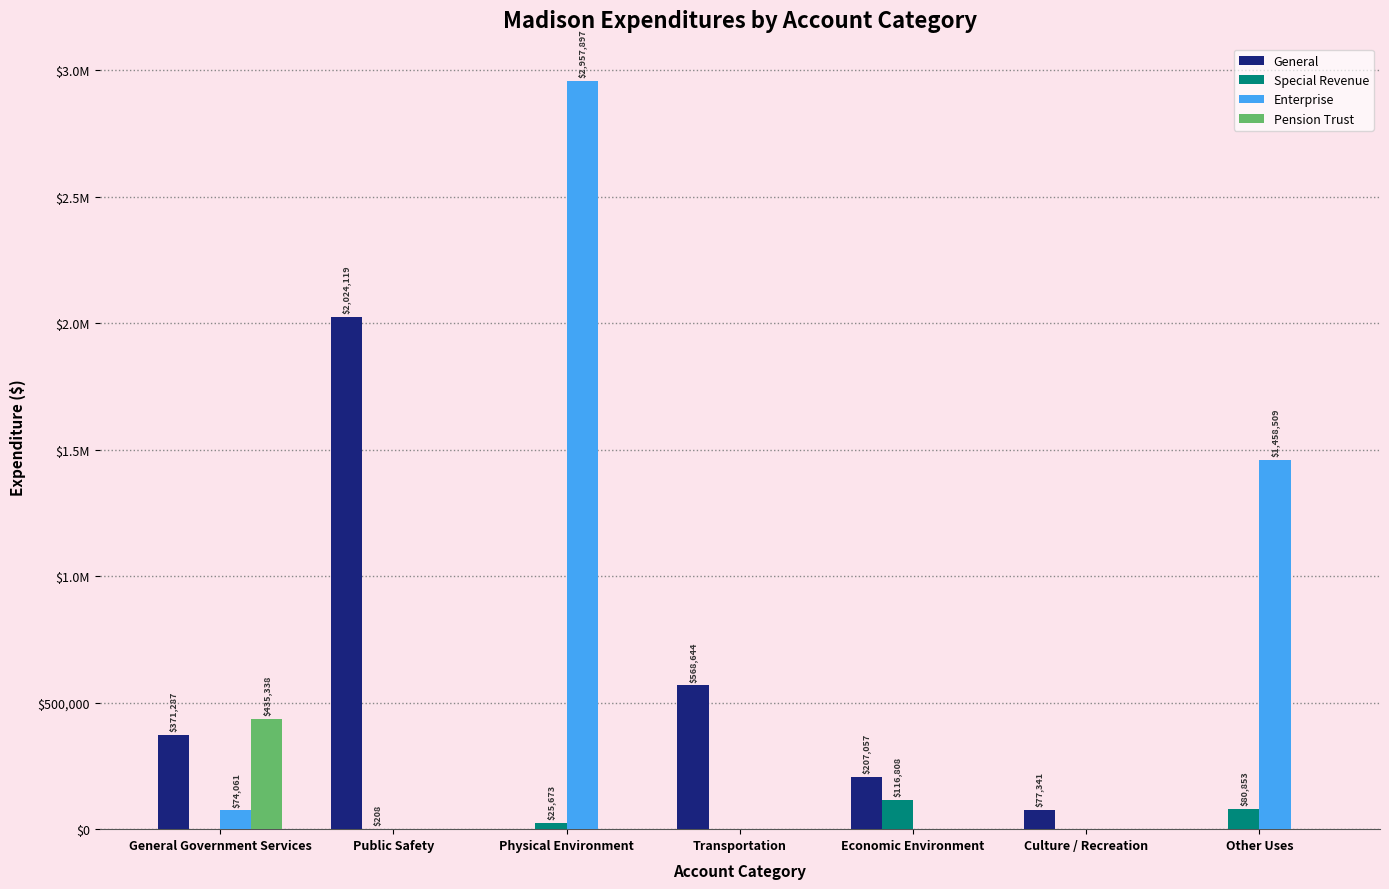

Which category has the lowest value across all series?

Physical Environment